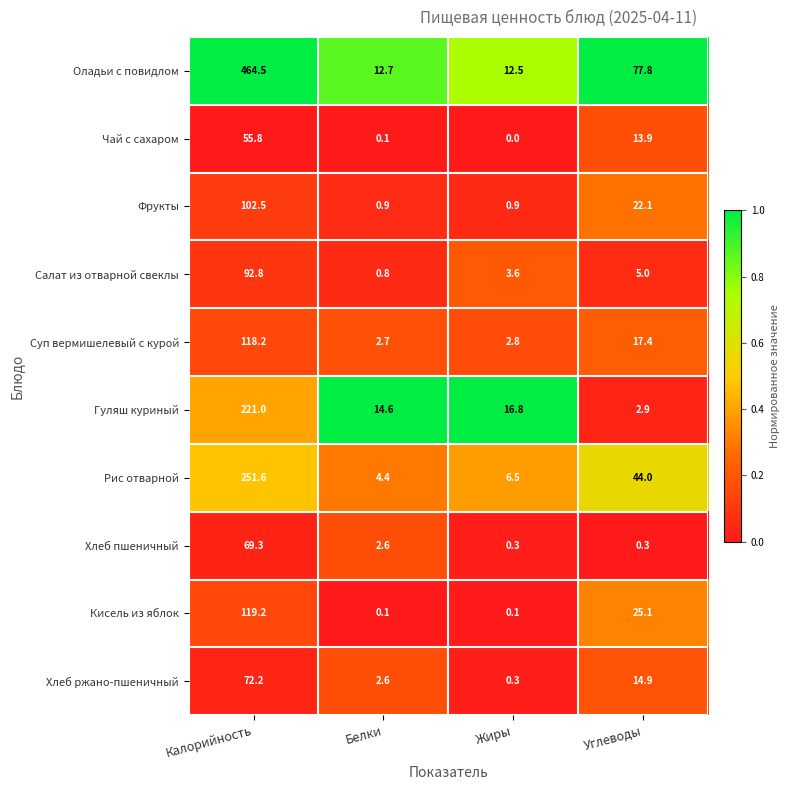

At which category is the sum across all series the highest?

Калорийность